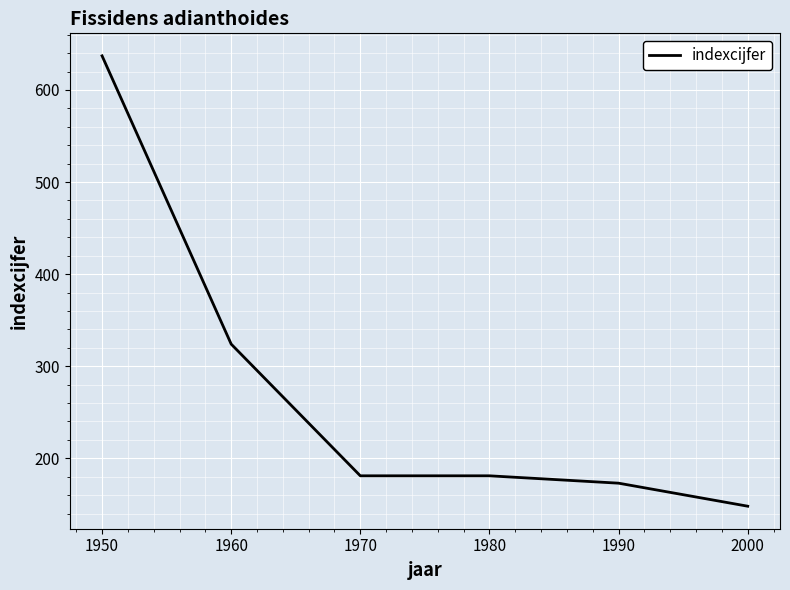

Which category has the lowest value across all series?

2000